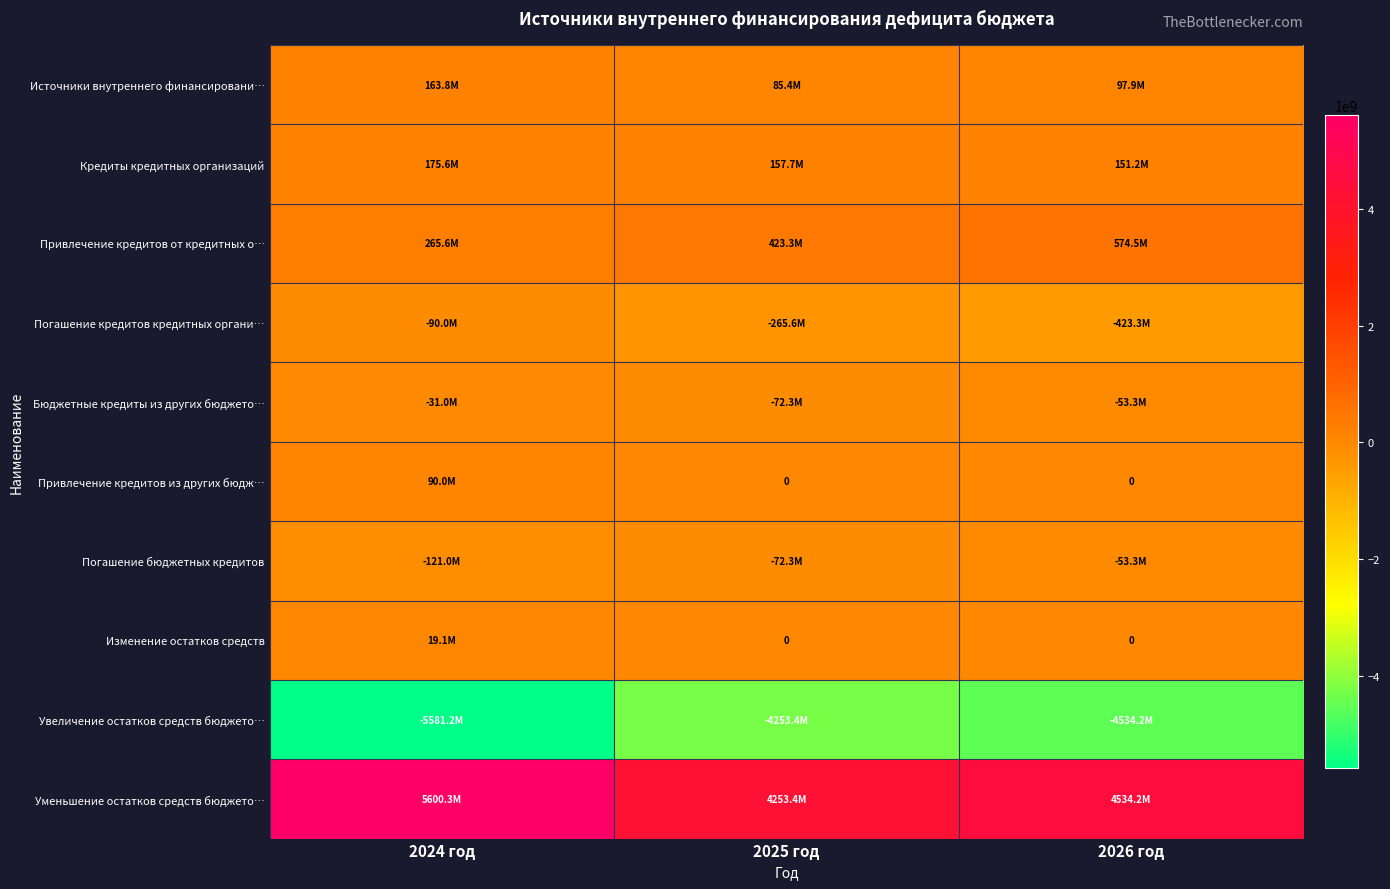

At how many categories does at least one series exceed 1799528655?

3